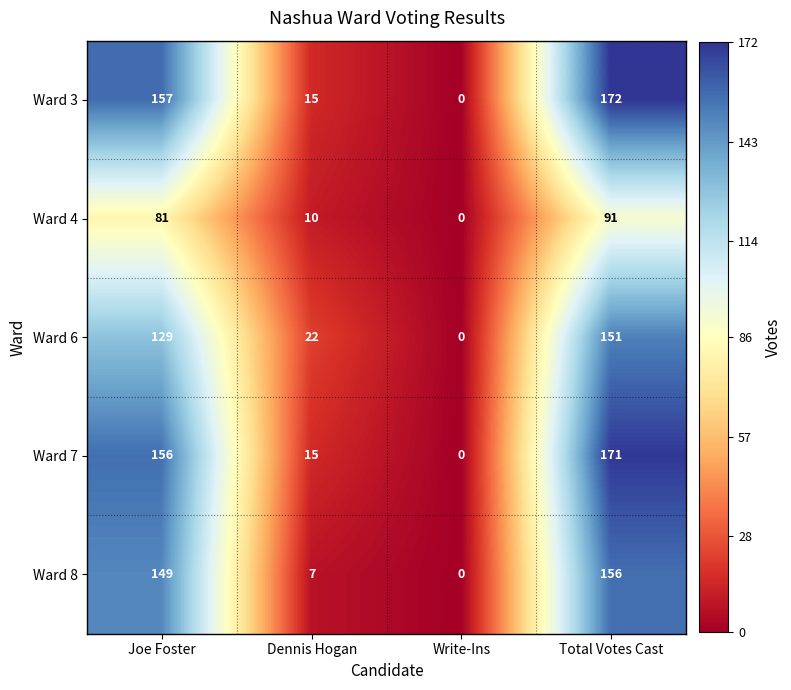

Reading left to right, extract all data points from this chart.

Ward 3: 157	15	0	172
Ward 4: 81	10	0	91
Ward 6: 129	22	0	151
Ward 7: 156	15	0	171
Ward 8: 149	7	0	156